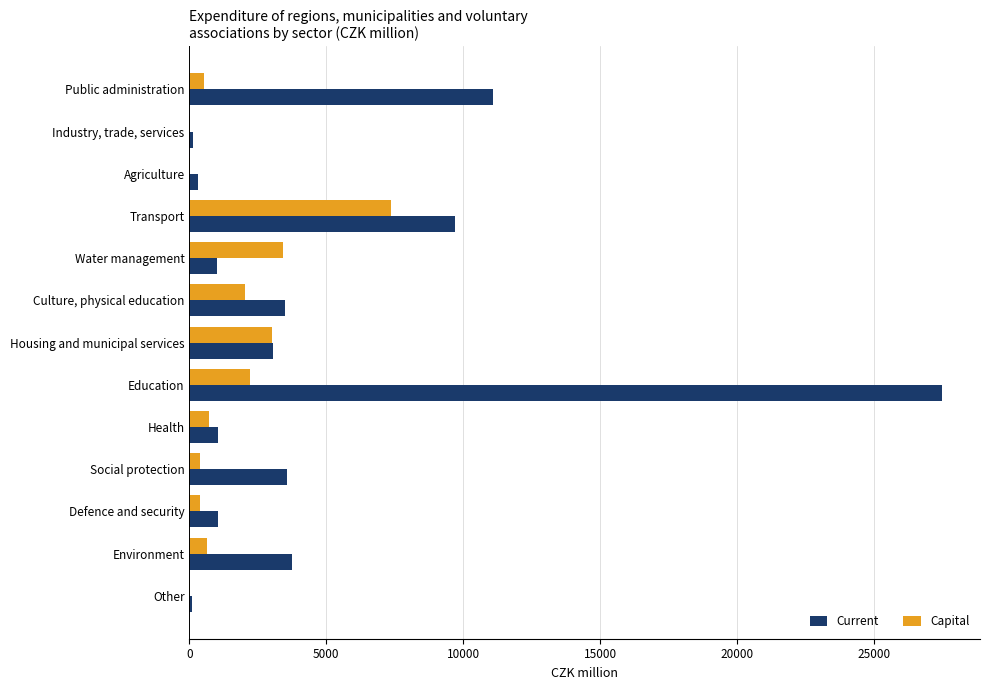

Which series changed the most between Transport and Defence and security?

Current